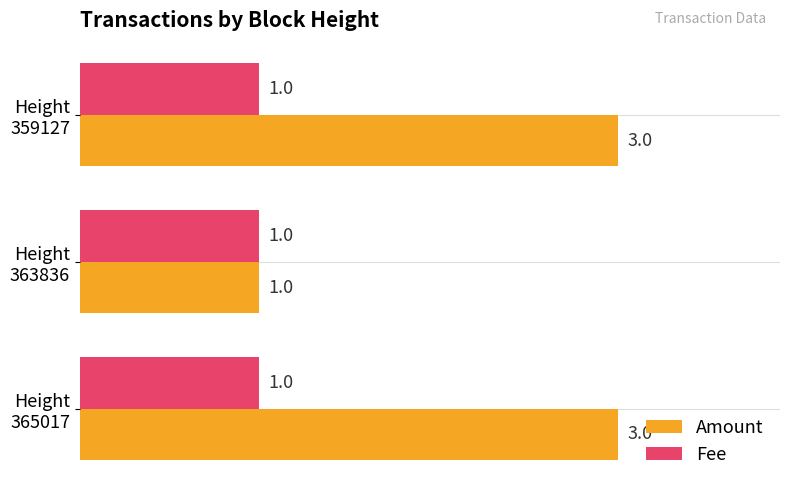

What is the sum of all Fee values?

3